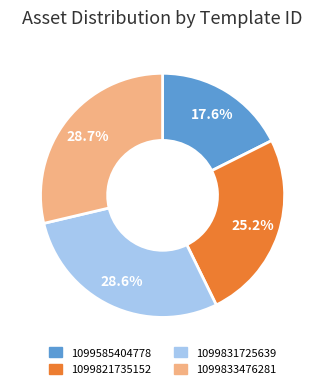

Is 1099585404778 the majority of the pie?

No